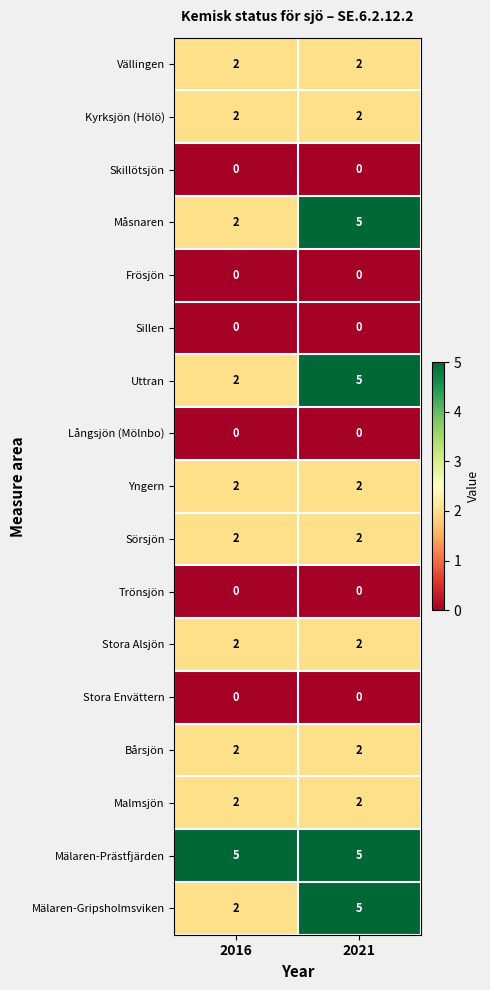

What is the lowest value of the Mälaren-Prästfjärden series?

5